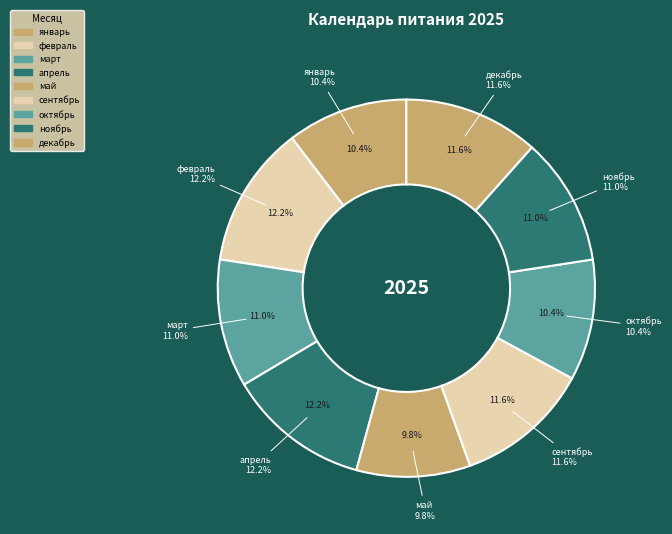

How many segments does this pie chart have?

9